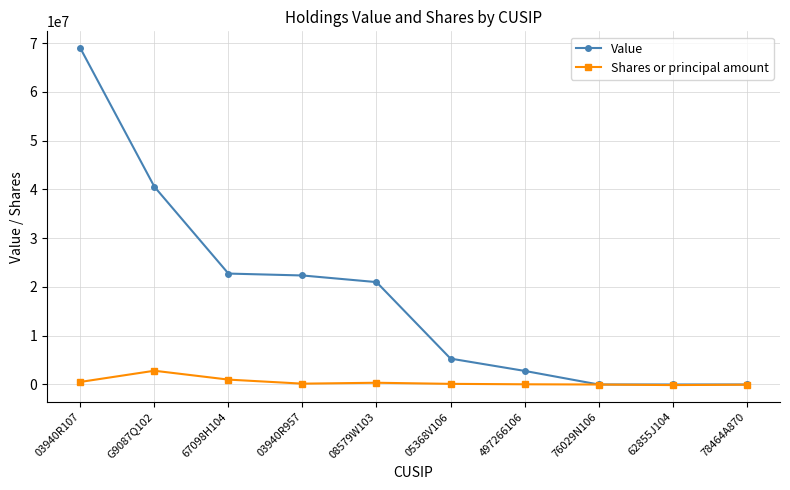

What is the sum of all Value values?

183647199